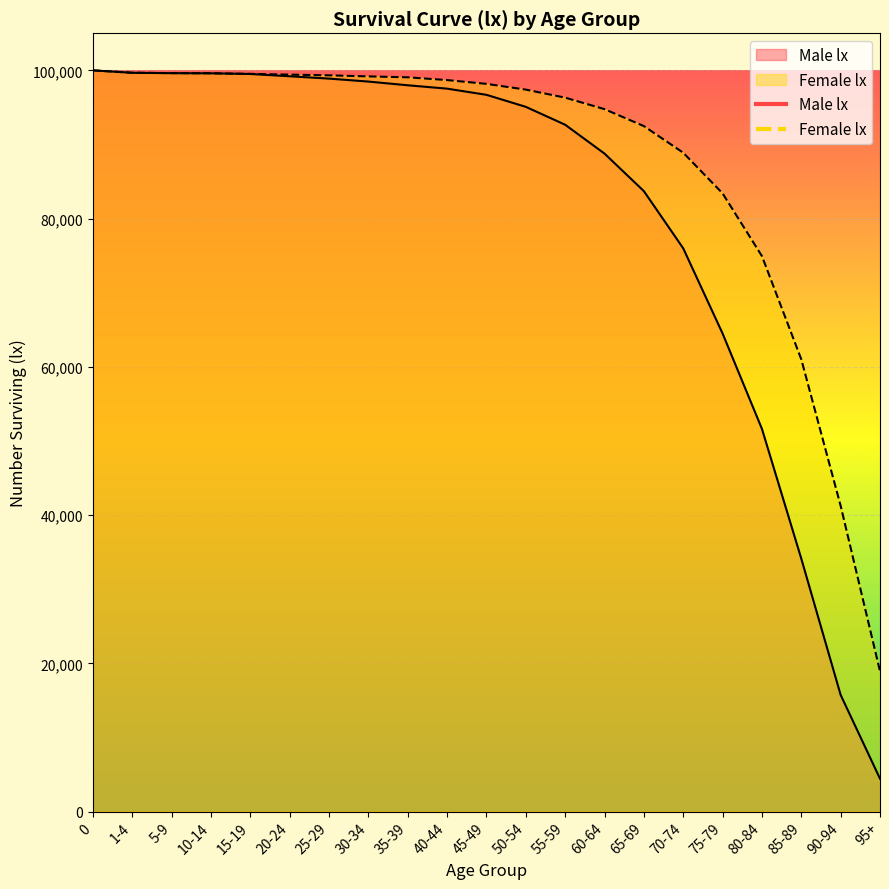

Which series has the largest range (max minus min)?

Male lx